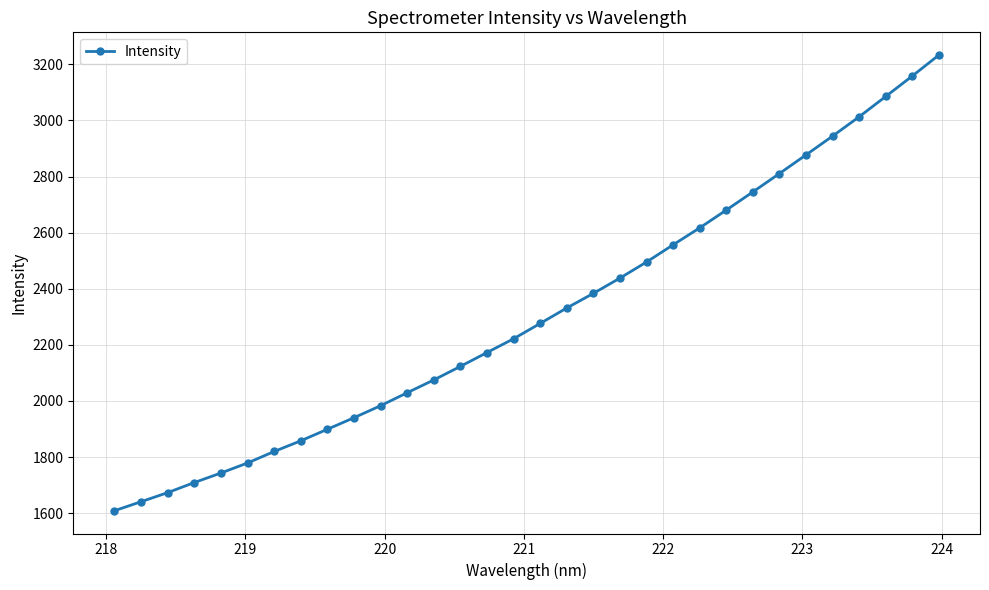

What is the minimum value shown in the chart?

1608.8